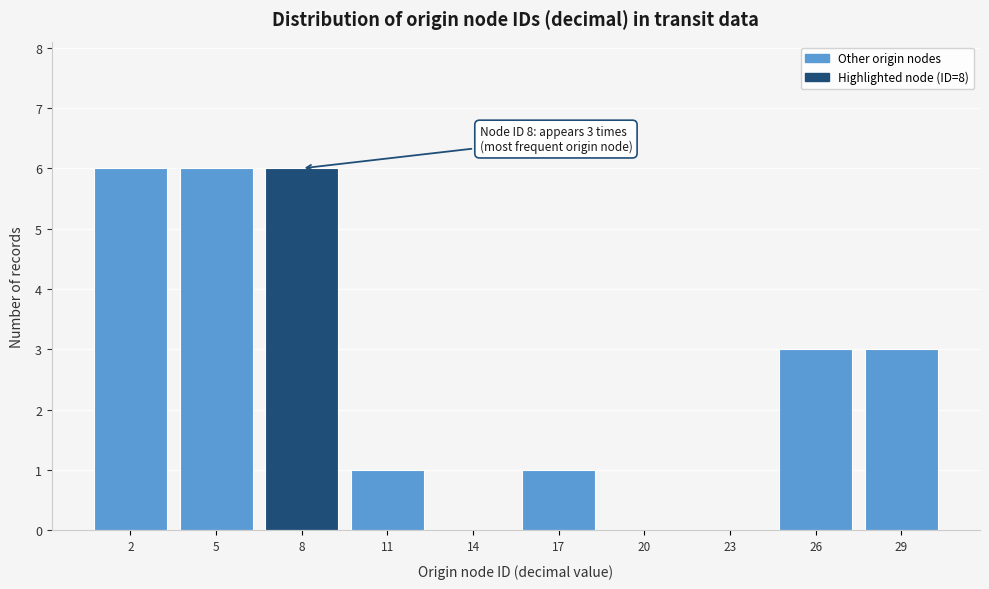

Reading right to left, transcribe all the data shown in this chart.

29=3	26=3	23=0	20=0	17=1	14=0	11=1	8=6	5=6	2=6